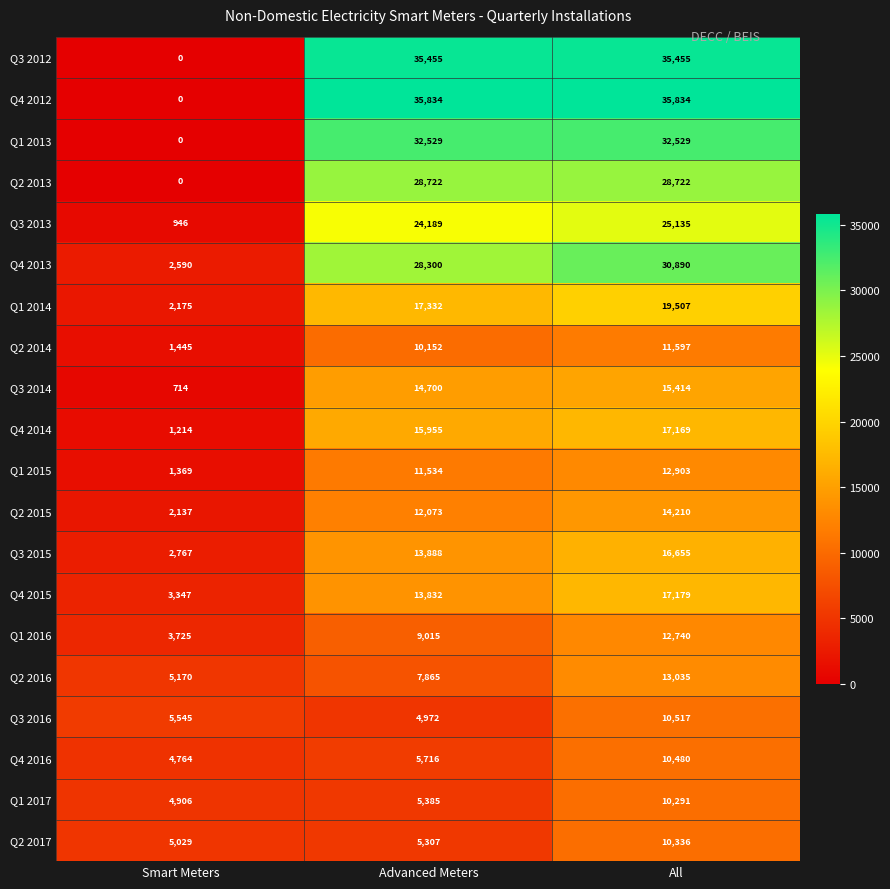

Where is Q3 2015 nearest to the value 9711?

Advanced Meters